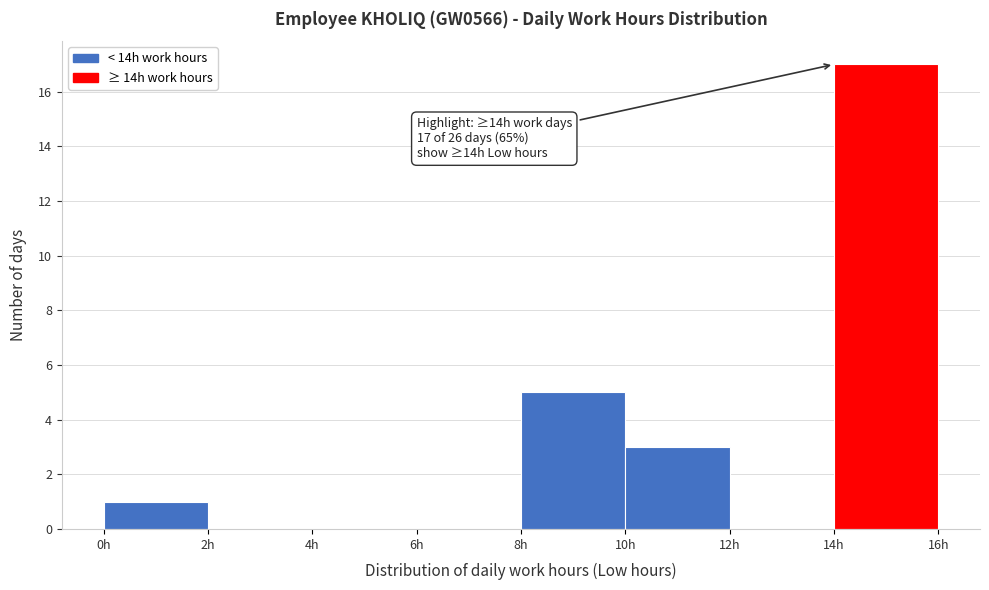

Which range on the x-axis has the tallest bar?

14 to 16